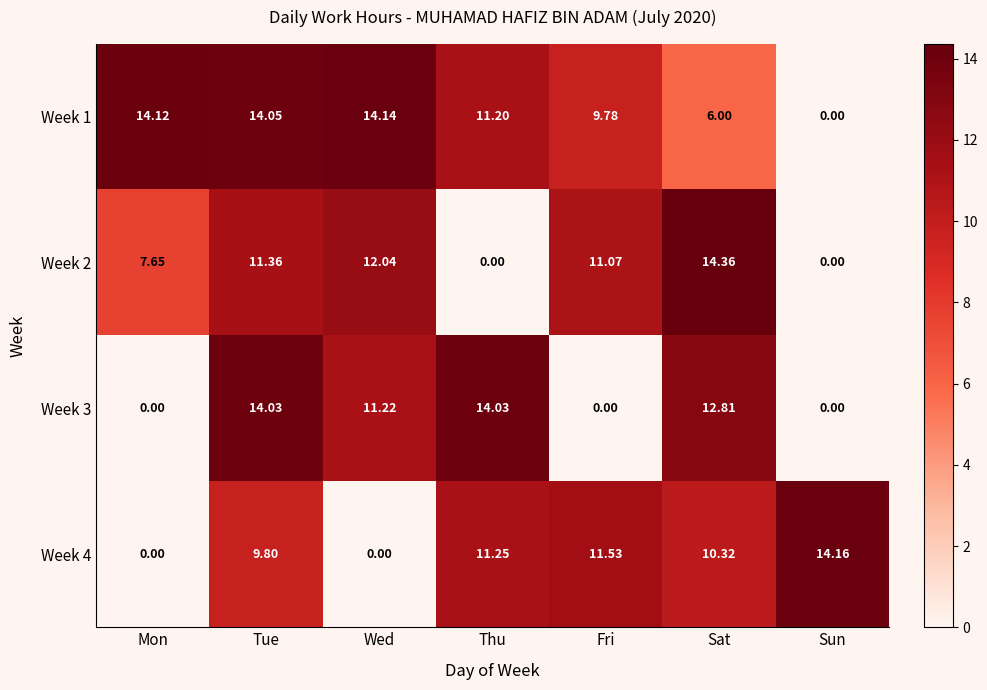

Rank the categories by Week 1 value from lowest to highest.

Sun, Sat, Fri, Thu, Tue, Mon, Wed